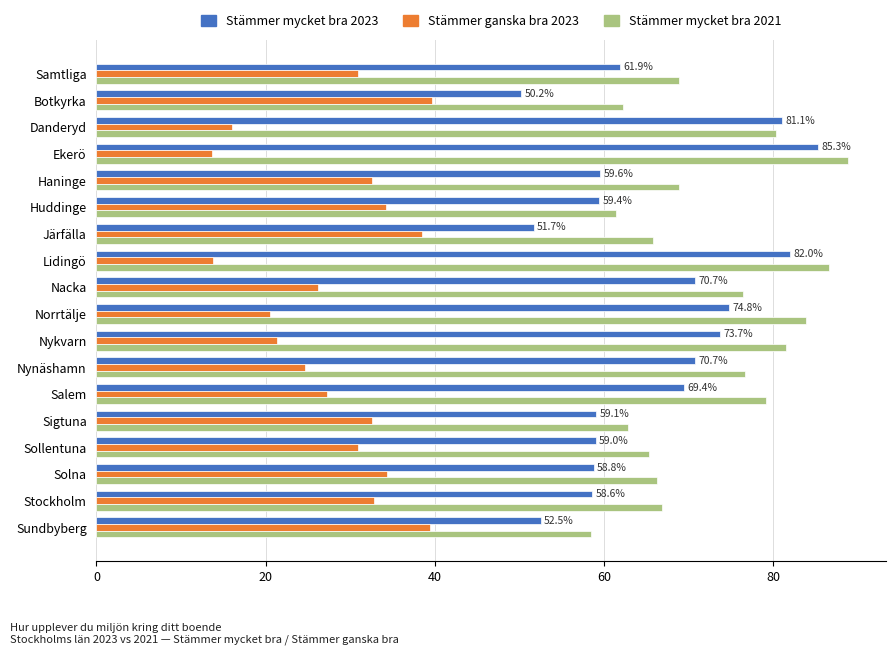

What is the lowest value of the Stämmer mycket bra 2021 series?

58.5